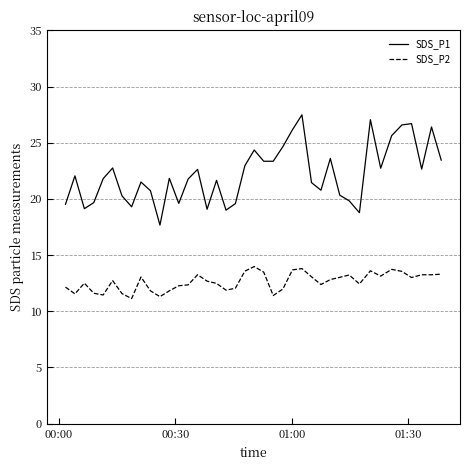

Which series has the widest spread of values?

SDS_P1